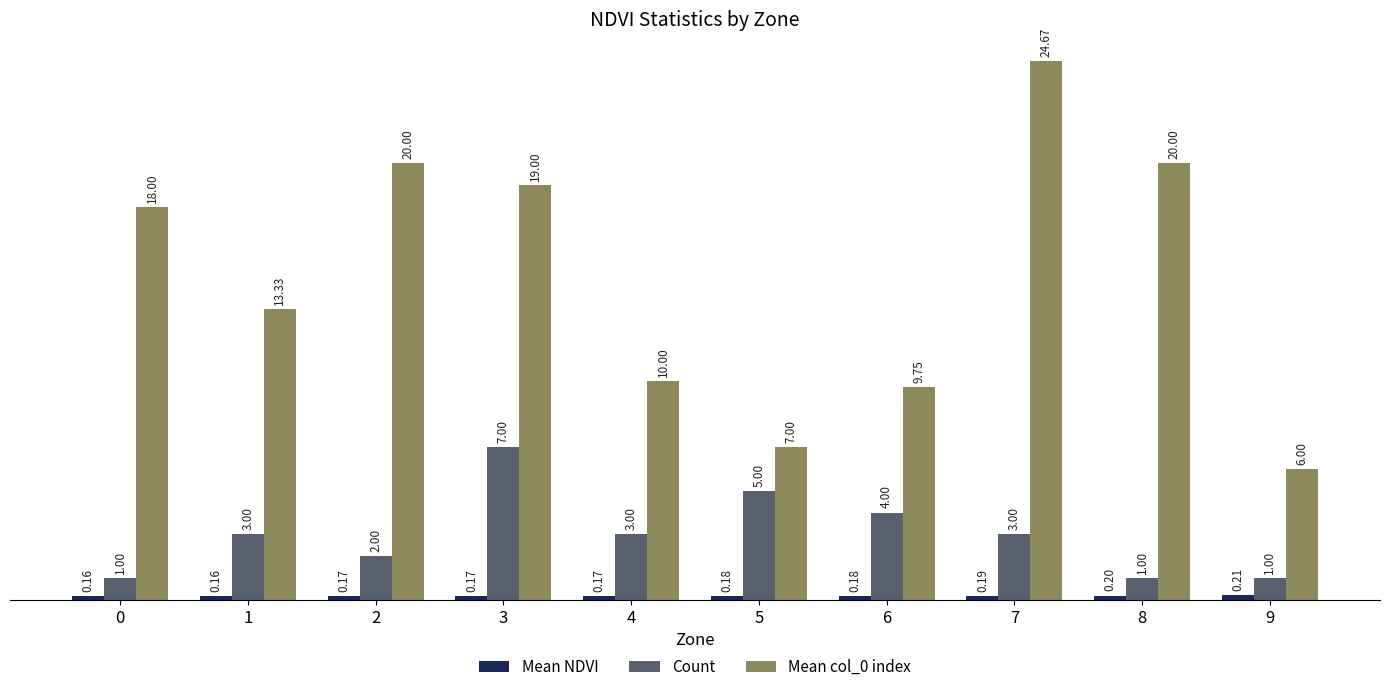

Which series has the largest total across all categories?

Mean col_0 index